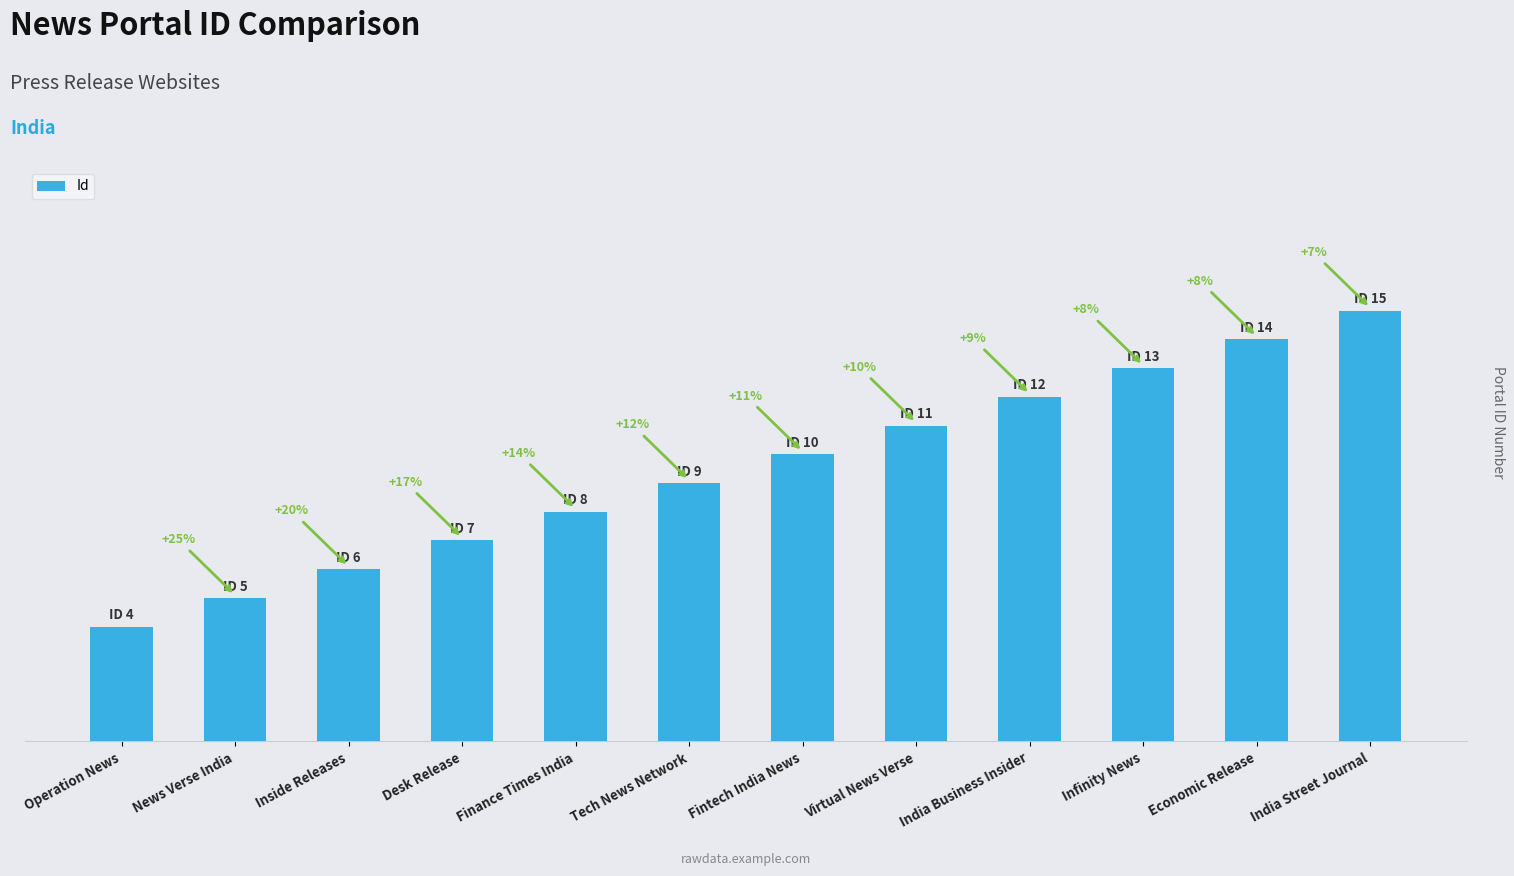

List the labels in order of value, smallest first.

Operation News, News Verse India, Inside Releases, Desk Release, Finance Times India, Tech News Network, Fintech India News, Virtual News Verse, India Business Insider, Infinity News, Economic Release, India Street Journal